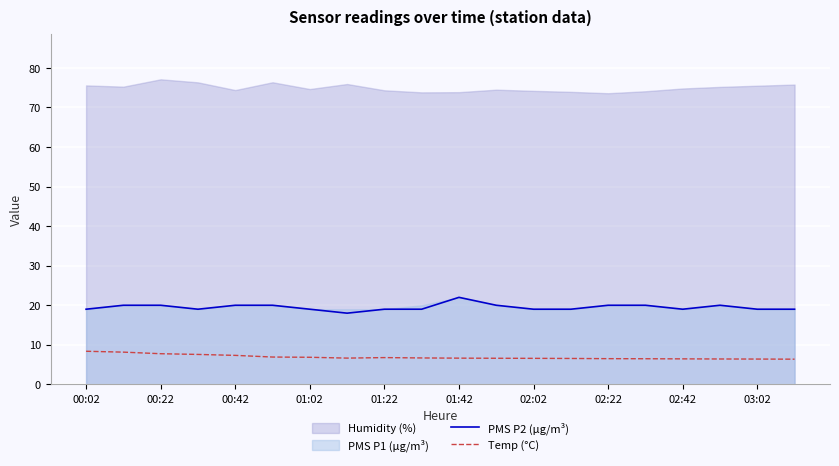

What is the highest value of the PMS P2 (µg/m³) series?

22.0